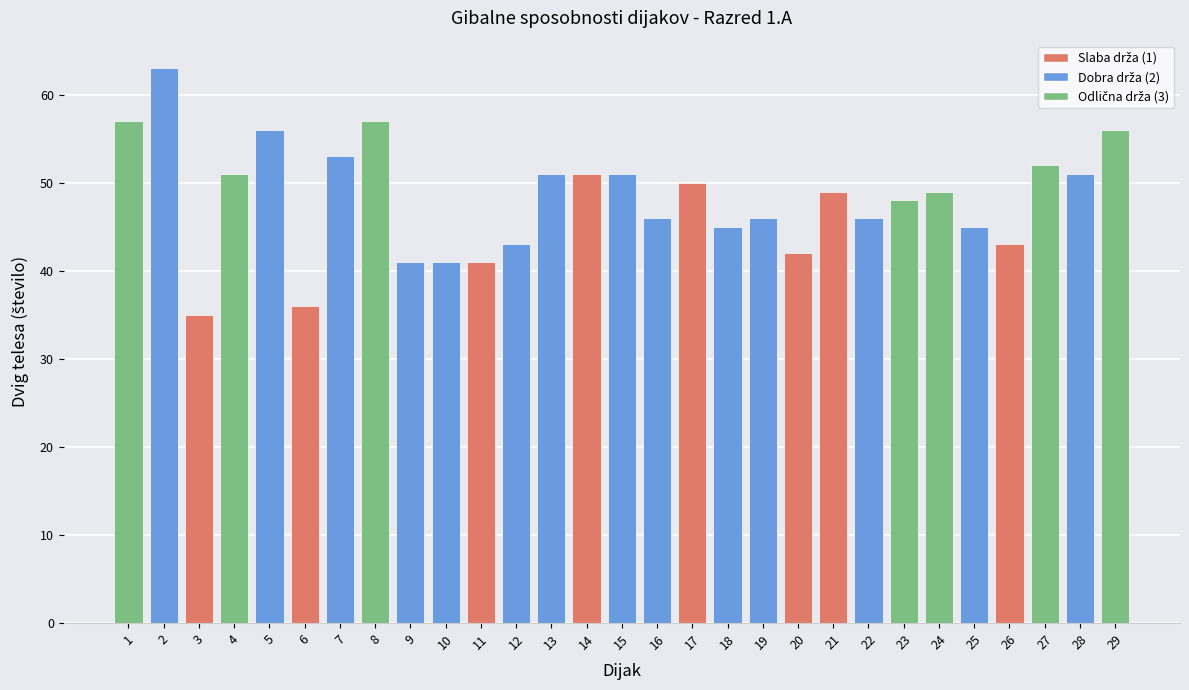

Read the value at 28, to the nearest 5.

50